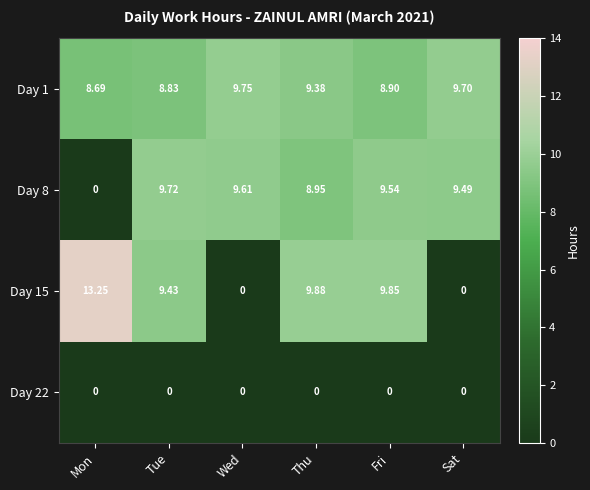

Where does the Day 1 series first go above 9?

Wed